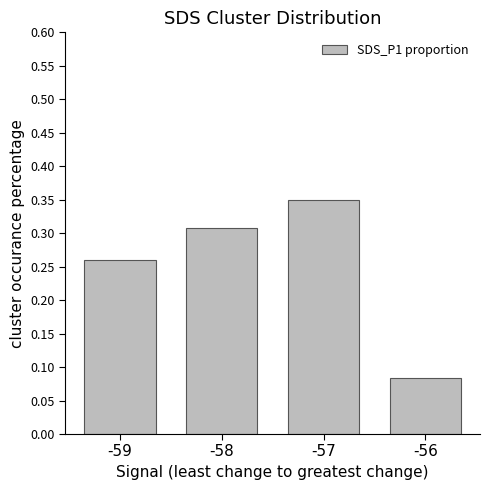

What is the sum of all values?

1.0